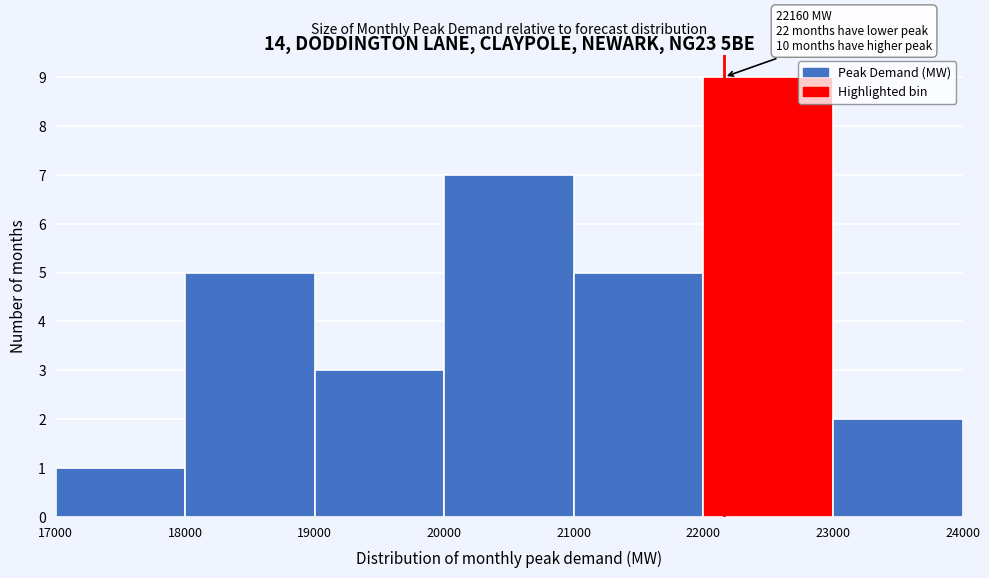

Which range on the x-axis has the tallest bar?

22000 to 23000